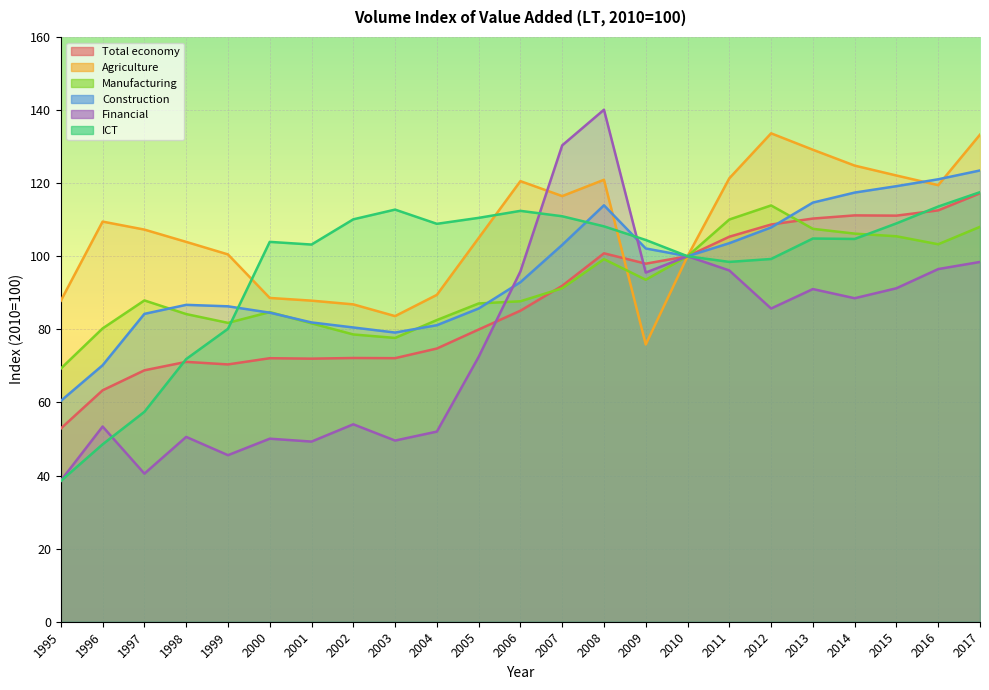

What is the difference between the maximum and minimum values in the Agriculture series?

57.8